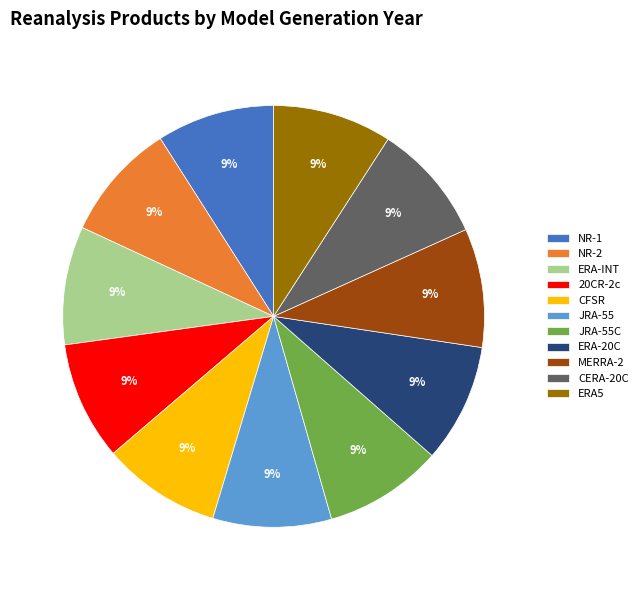

To the nearest percent, what portion does MERRA-2 represent?

9%